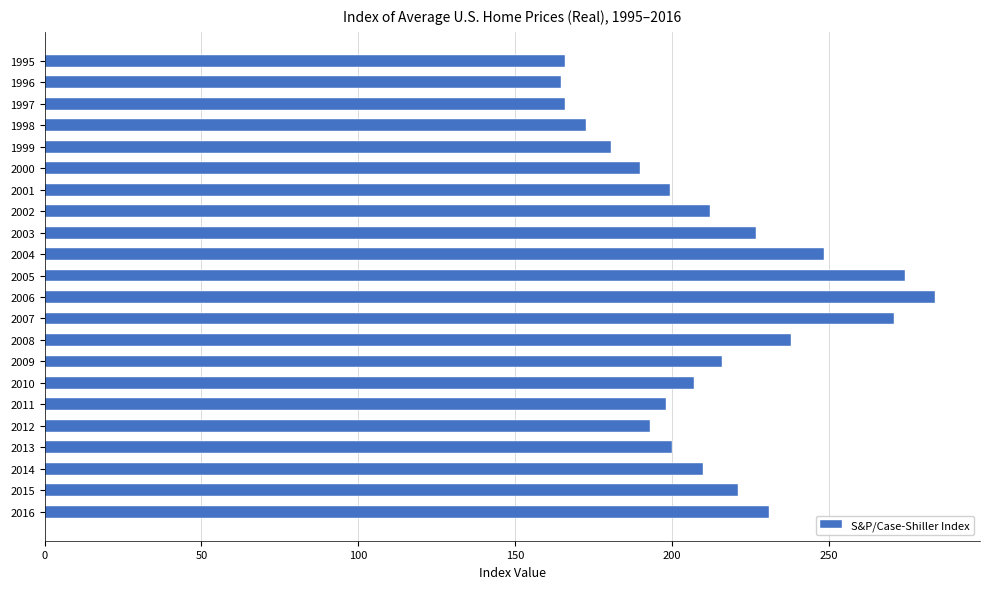

What is the average value?

212.2